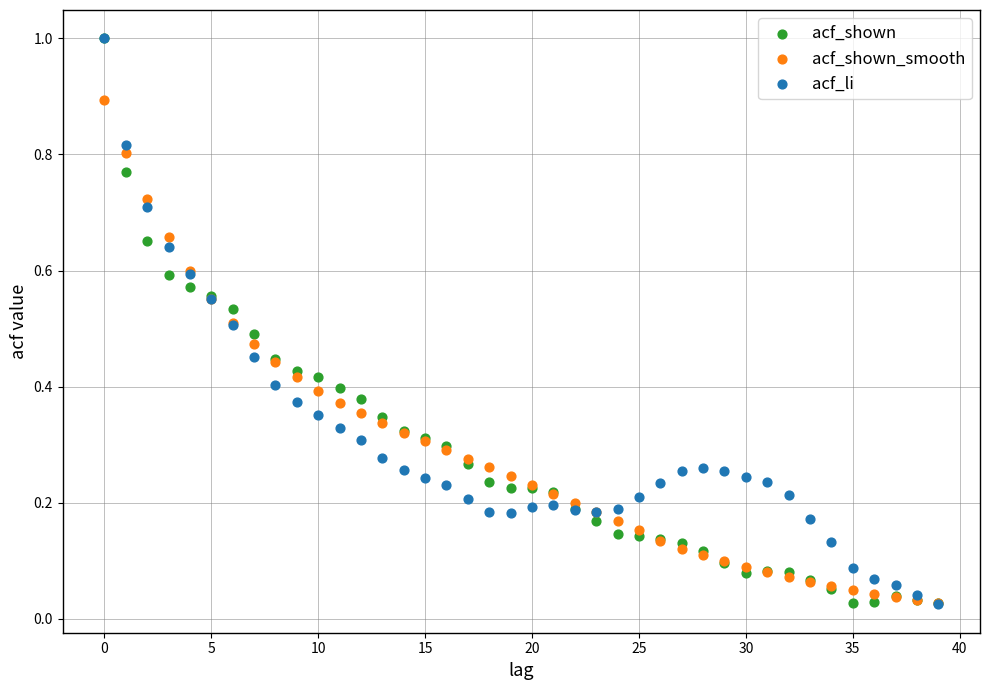

What are all the series names shown in the legend?

acf_shown, acf_shown_smooth, acf_li